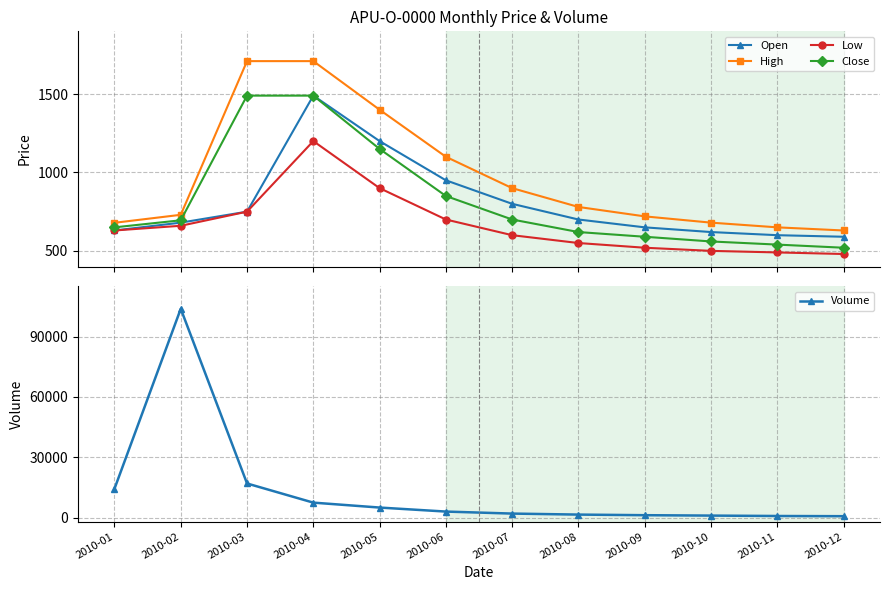

What is the value of the Volume point at the 12th from the left?

700